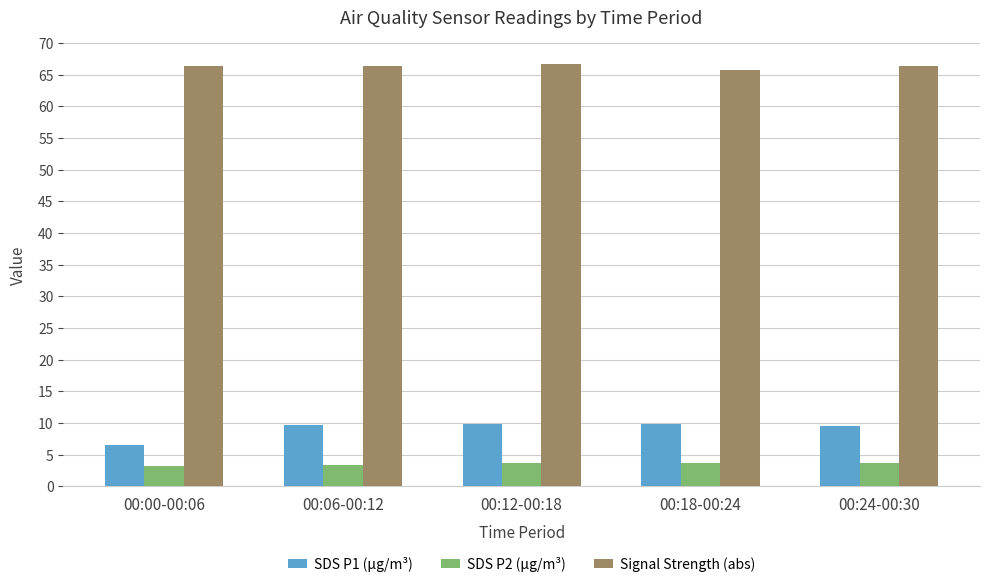

What is the average value of the SDS P1 (µg/m³) series?

9.1